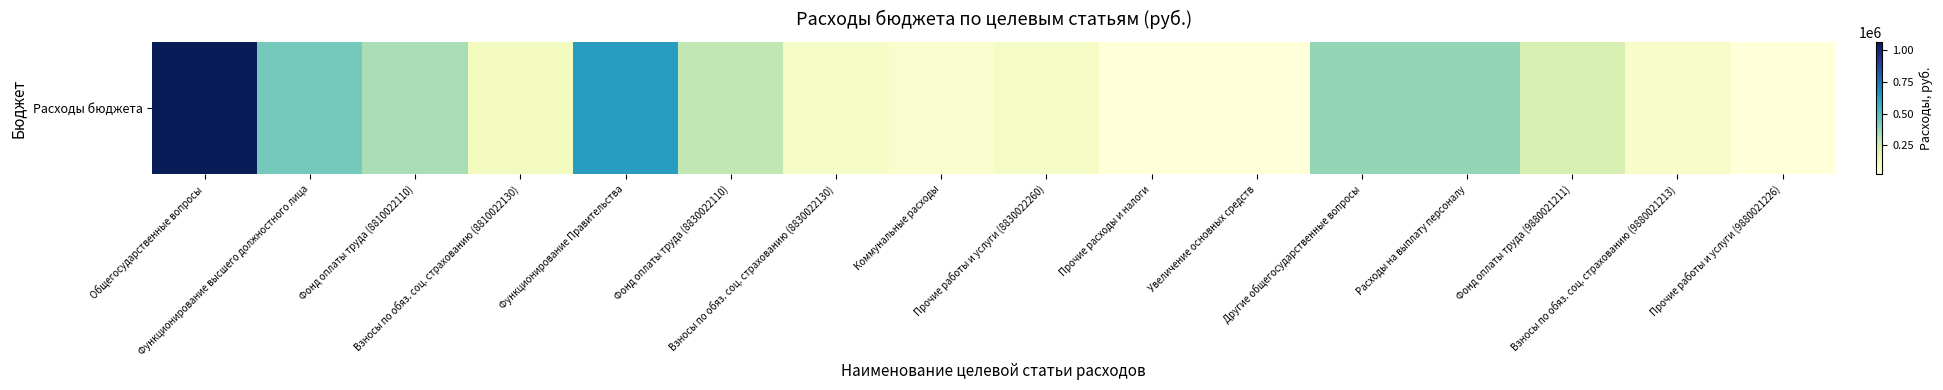

What is the minimum value shown in the chart?

18249.0